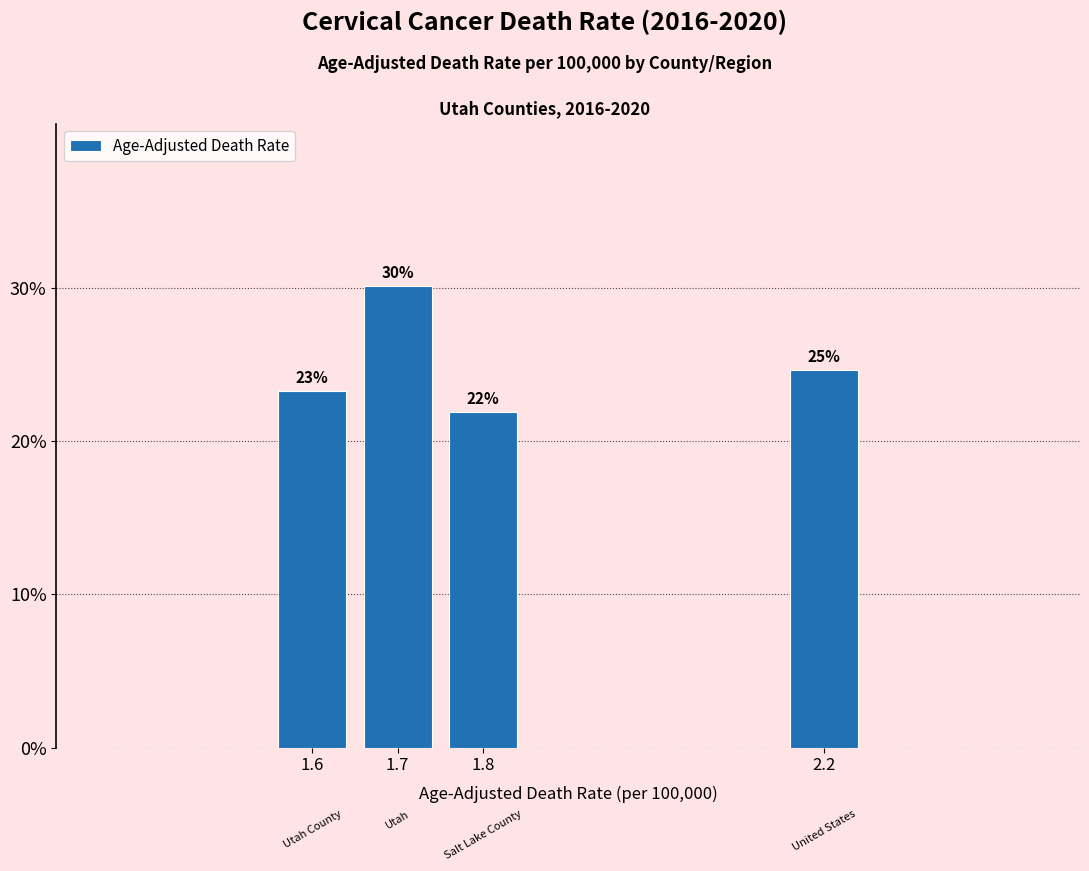

List the labels in order of value, largest first.

1.7, 2.2, 1.6, 1.8